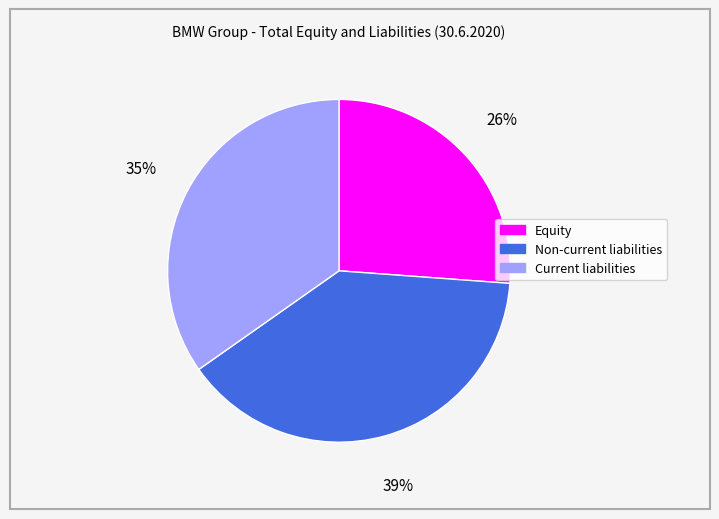

Does any single category account for the majority?

No